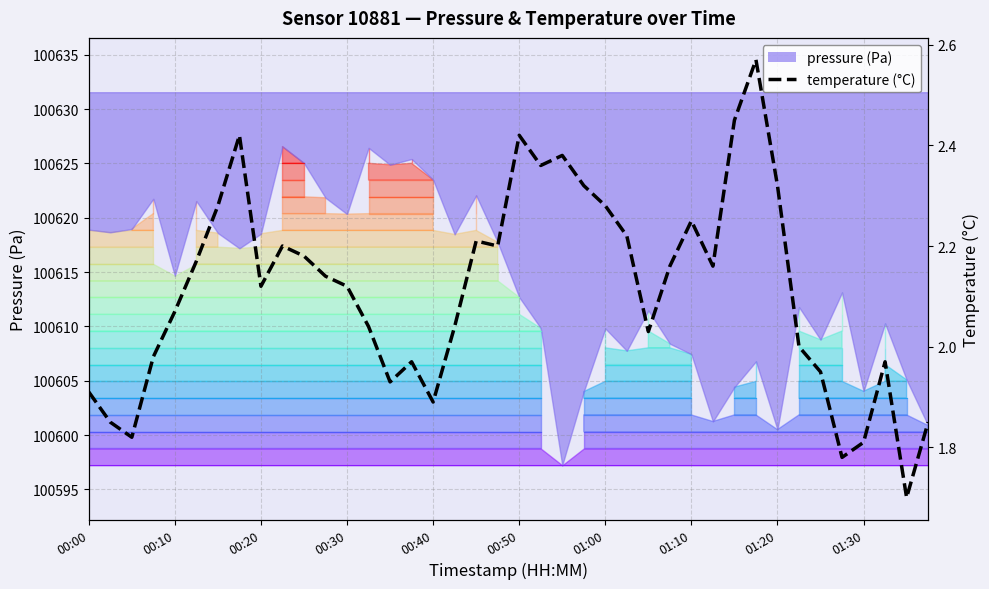

What is the maximum value shown in the chart?

2.6